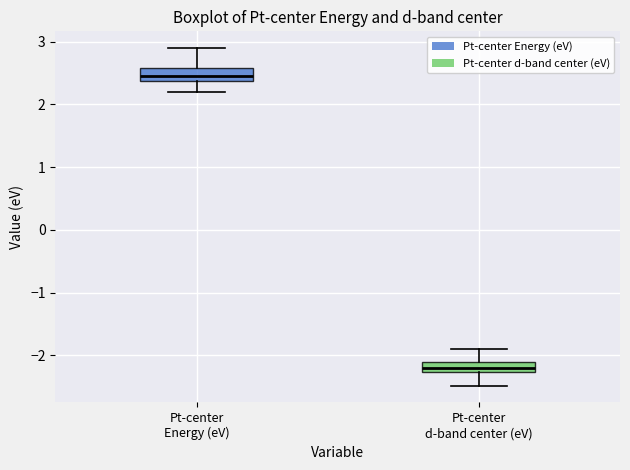

Which box's median line is the lowest?

Pt-center d-band center (eV)